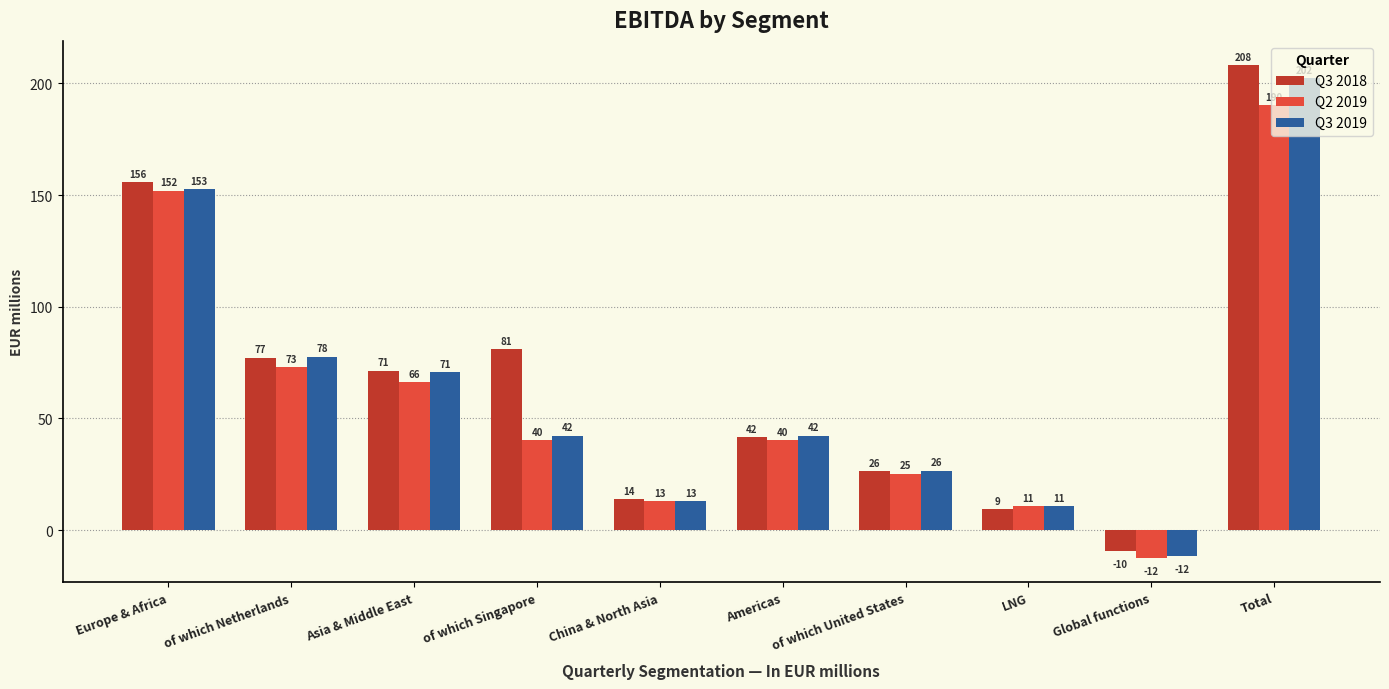

How many categories are shown in the chart?

10